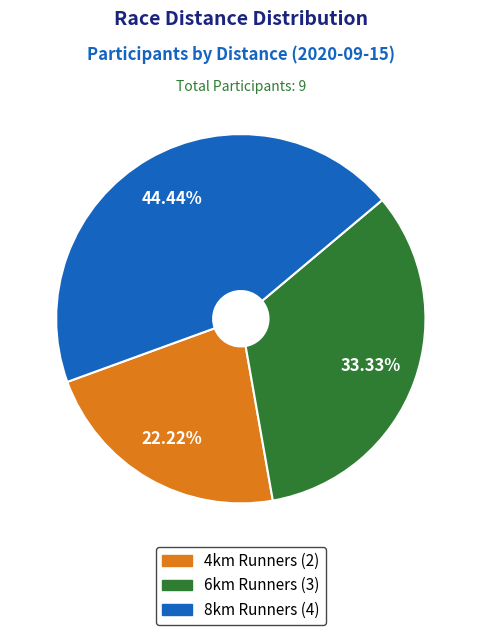

Is it true that 8km is 54% of the pie?

False